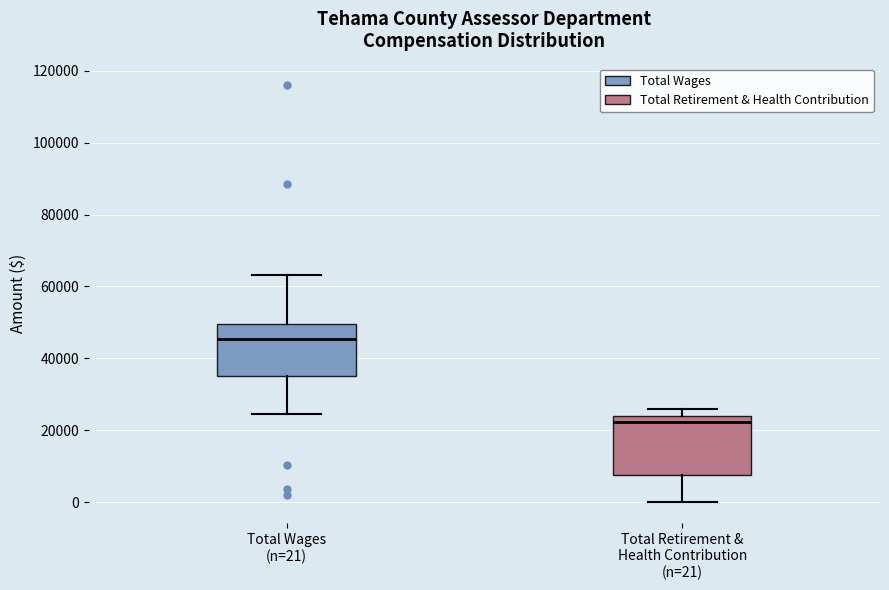

Reading left to right, transcribe this box plot: for each box, give where its median line is, the range the box spans, and where its two whiskers end, as read against the y-axis. The values are not printed on the chart, so give them approximately, as read against the axis.

Total Wages (n=21): median 46000, box 36000 to 50000, whiskers 24000 to 64000
Total Retirement & Health Contribution (n=21): median 22000, box 8000 to 24000, whiskers 0 to 26000